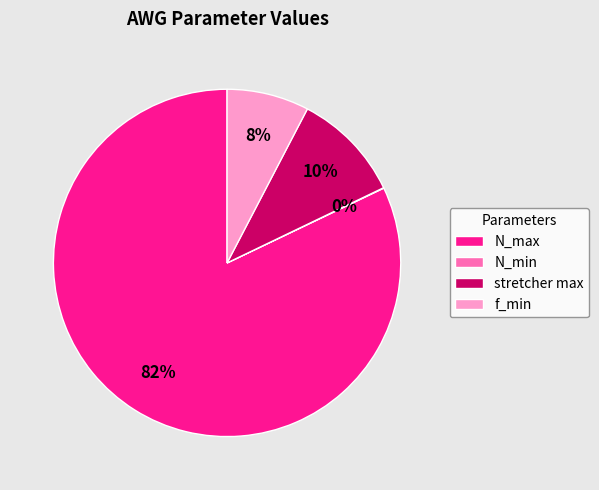

Between N_max and f_min, which is larger?

N_max